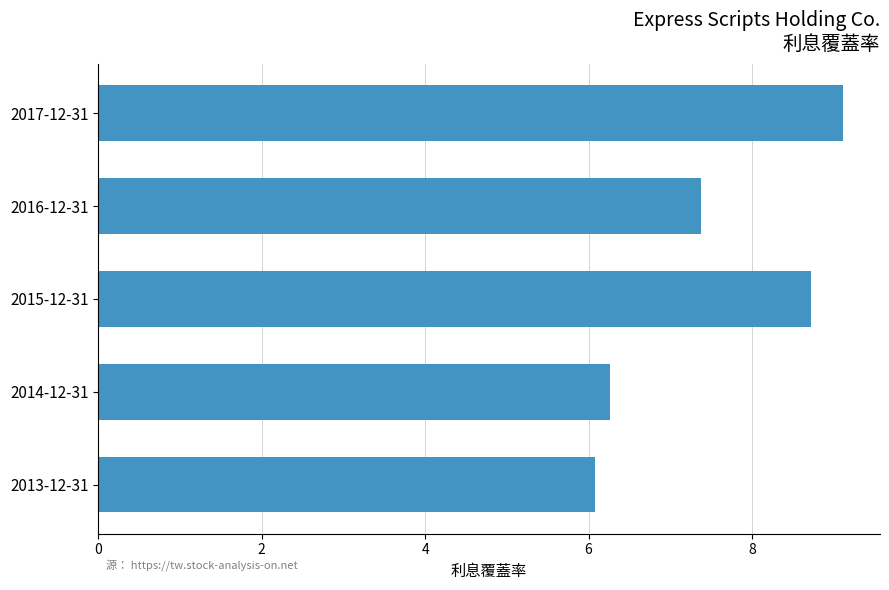

What is the minimum value shown in the chart?

6.1